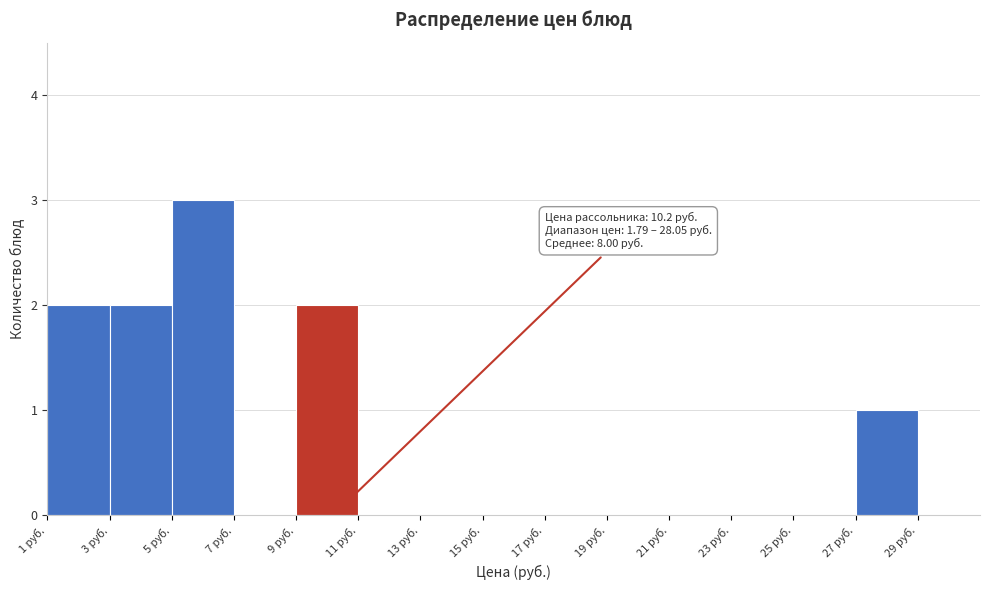

Over which range of the x-axis is the bar tallest?

5 to 7